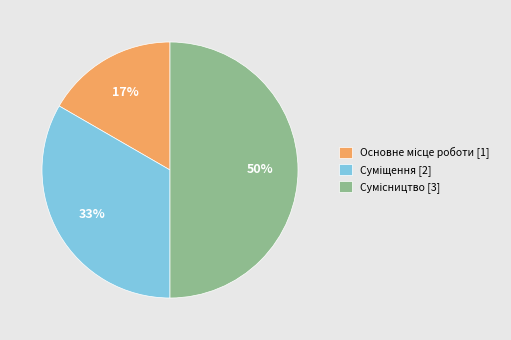

To the nearest percent, what is the difference between the largest and smallest slice percentages?

33%